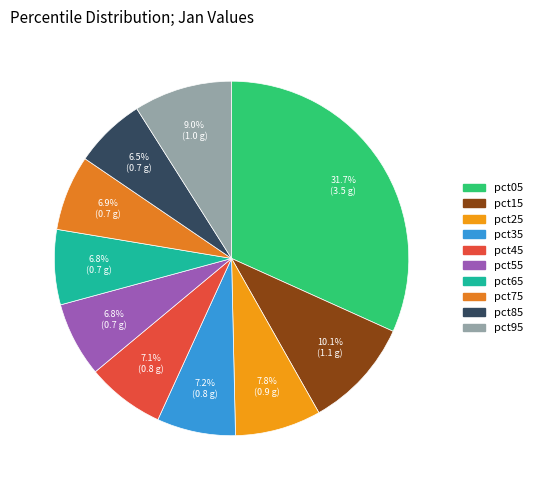

To the nearest percent, what percentage of the pie is pct85?

7%